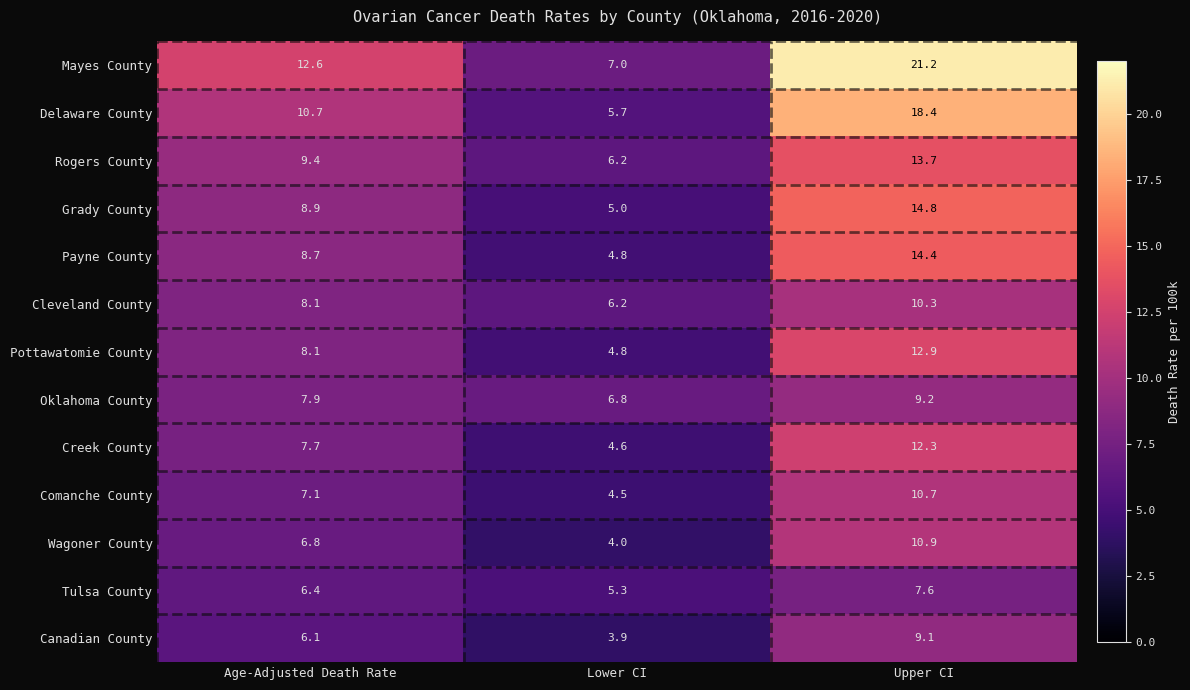

Where is Delaware County nearest to the value 12?

Age-Adjusted Death Rate